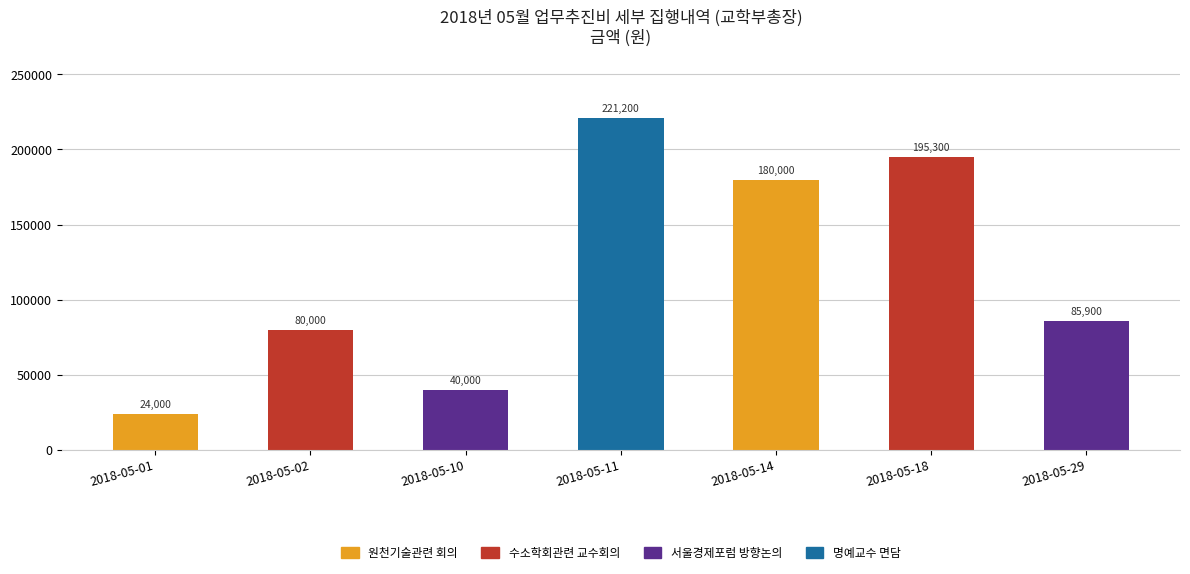

Where does the data first go above 85900?

2018-05-11